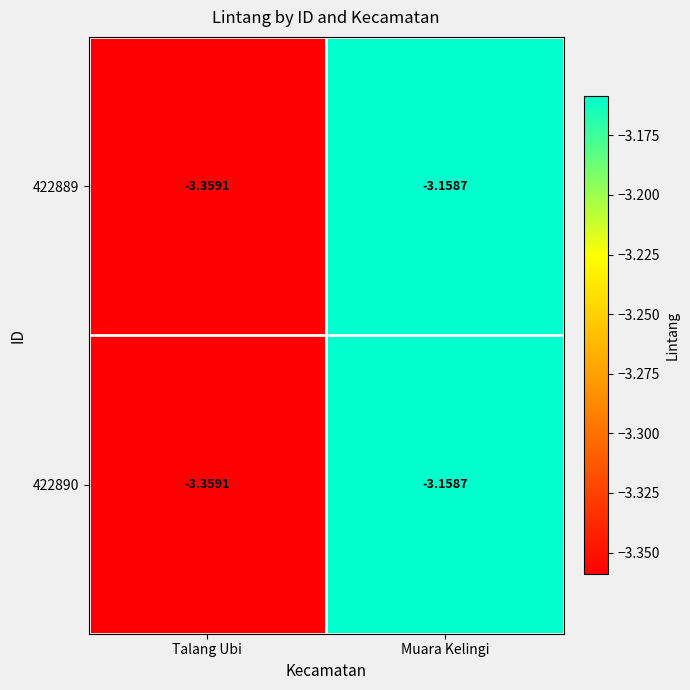

At which category is the sum across all series the highest?

Muara Kelingi